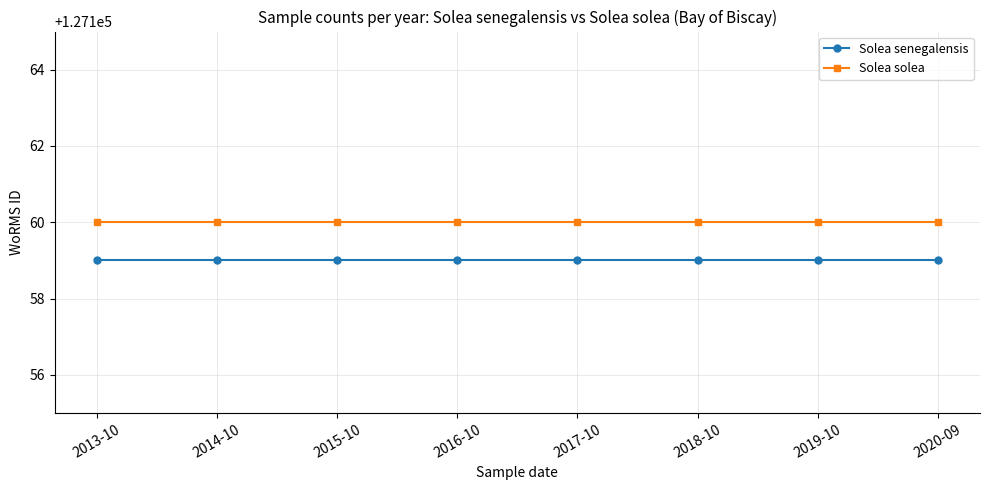

Does the chart display data point markers on the line(s)?

Yes